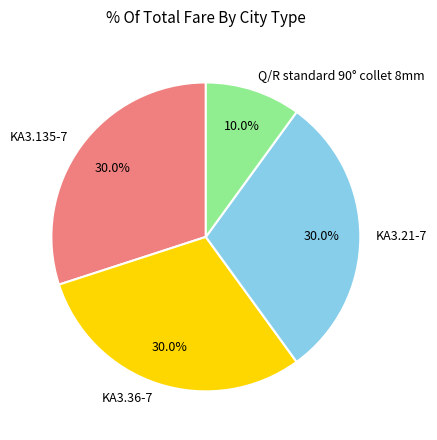

To the nearest percent, what is the average slice percentage?

25%